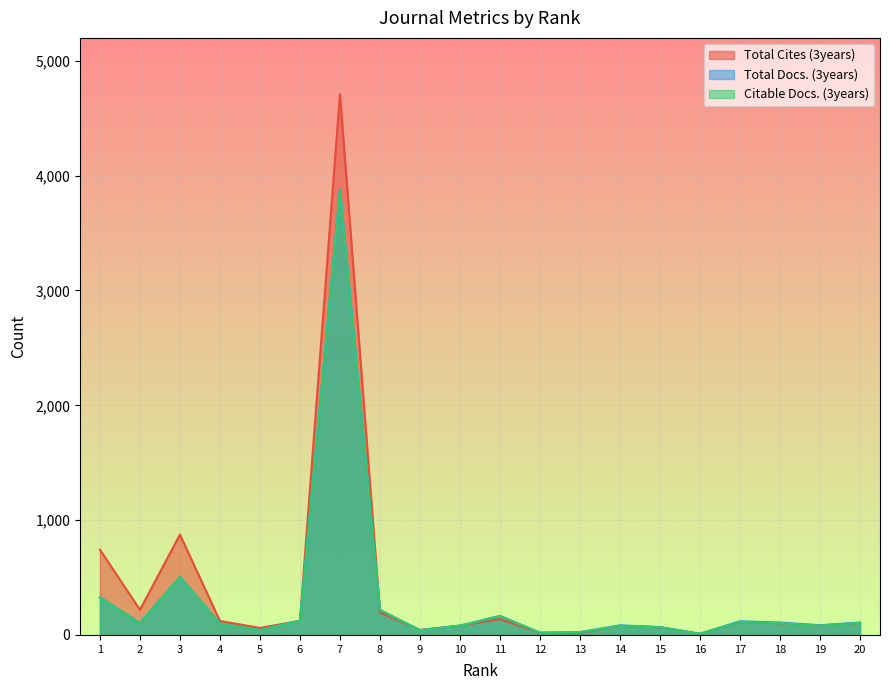

Reading left to right, extract all data points from this chart.

Total Cites (3years): 743	219	874	122	61	123	4710	195	43	81	139	17	18	79	67	9	112	102	81	105
Total Docs. (3years): 328	104	506	99	42	125	3882	218	42	81	166	20	24	84	68	11	119	108	85	108
Citable Docs. (3years): 328	102	504	99	42	123	3869	217	40	81	164	20	24	79	67	9	112	102	81	105